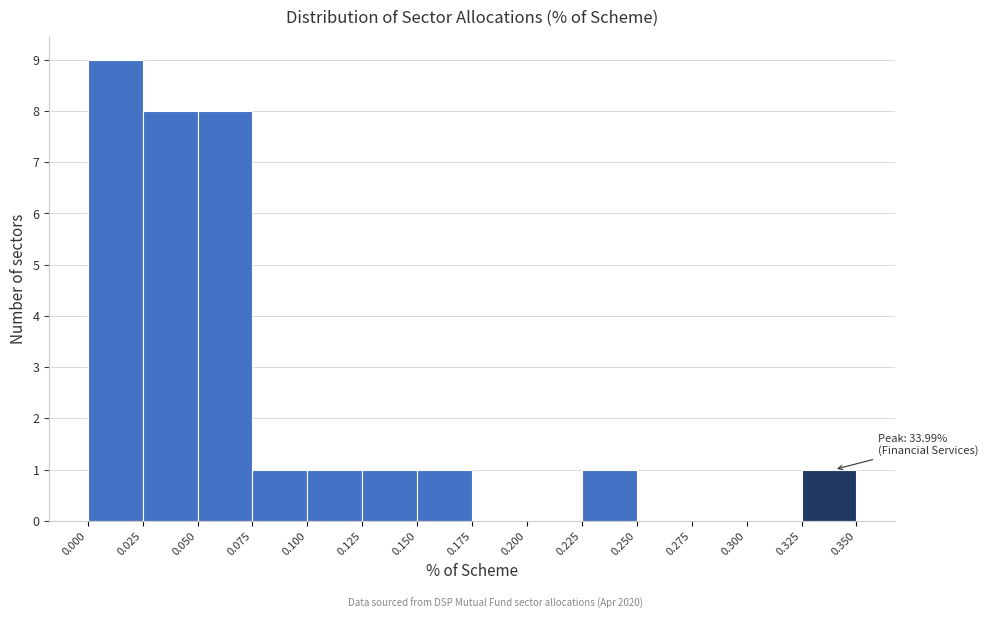

Which range on the x-axis has the tallest bar?

0.000 to 0.025